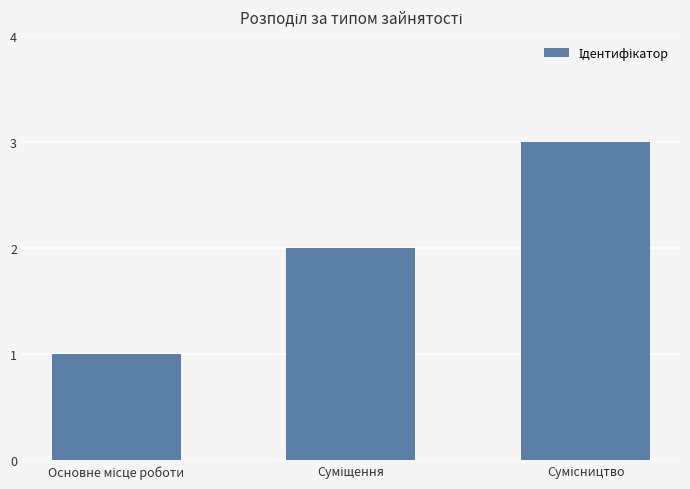

What is the average value?

2